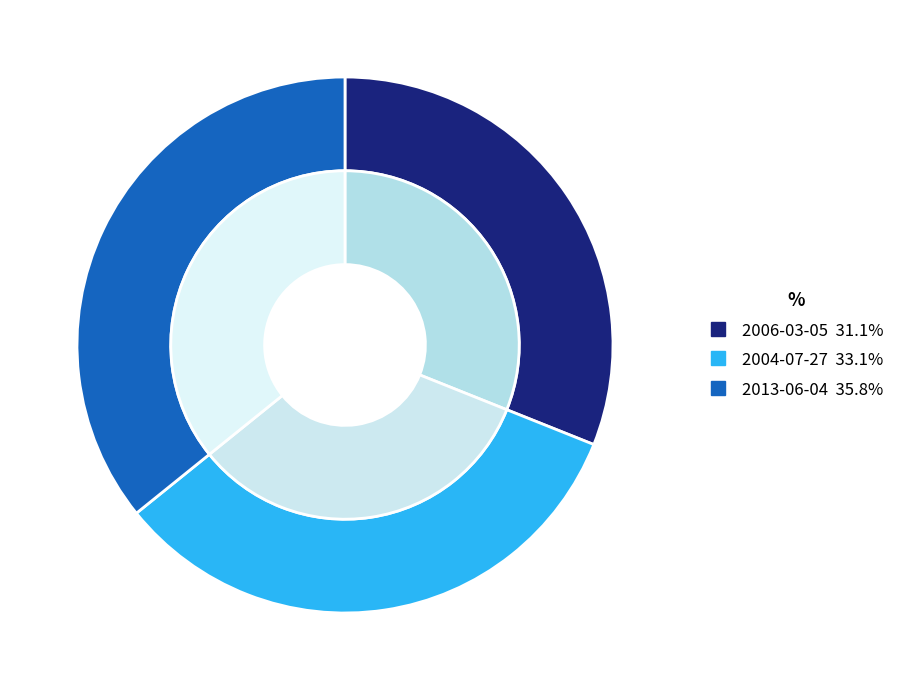

Between 2 and 0, which is larger?

2